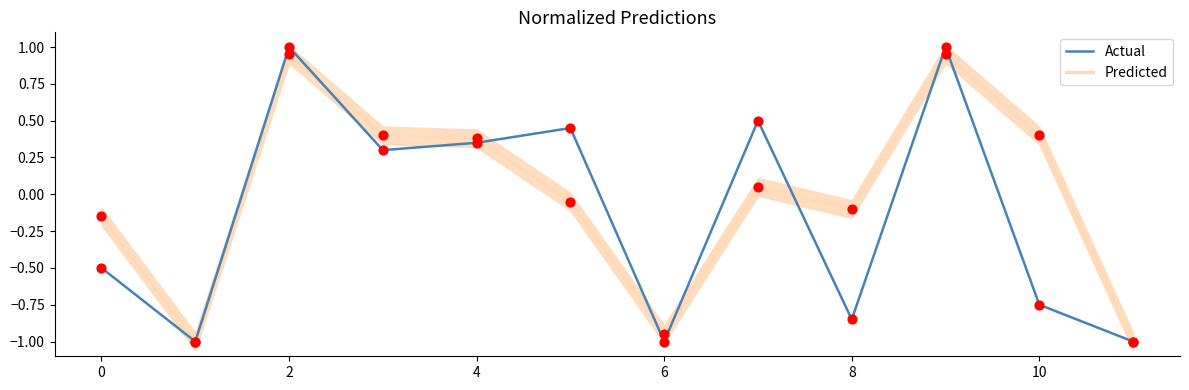

At which category is the sum across all series the highest?

2